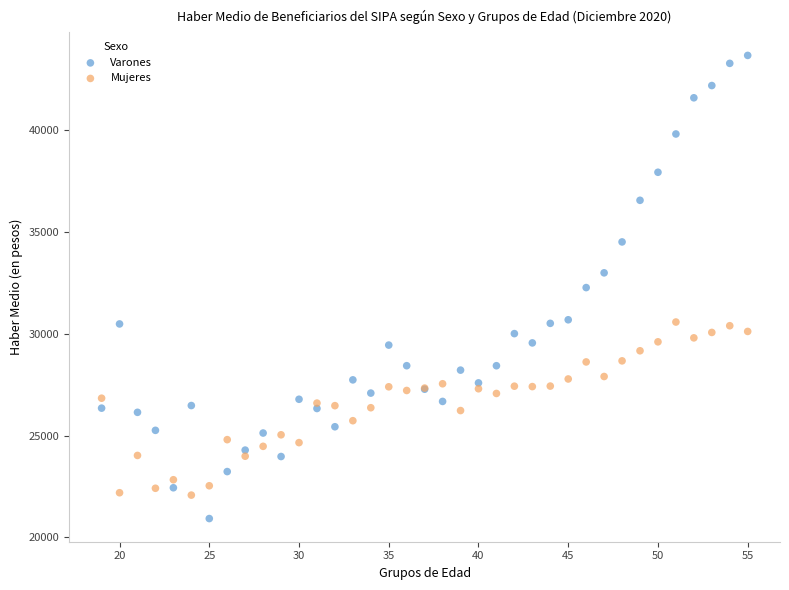

Which series contains the lowest Y value?

Varones